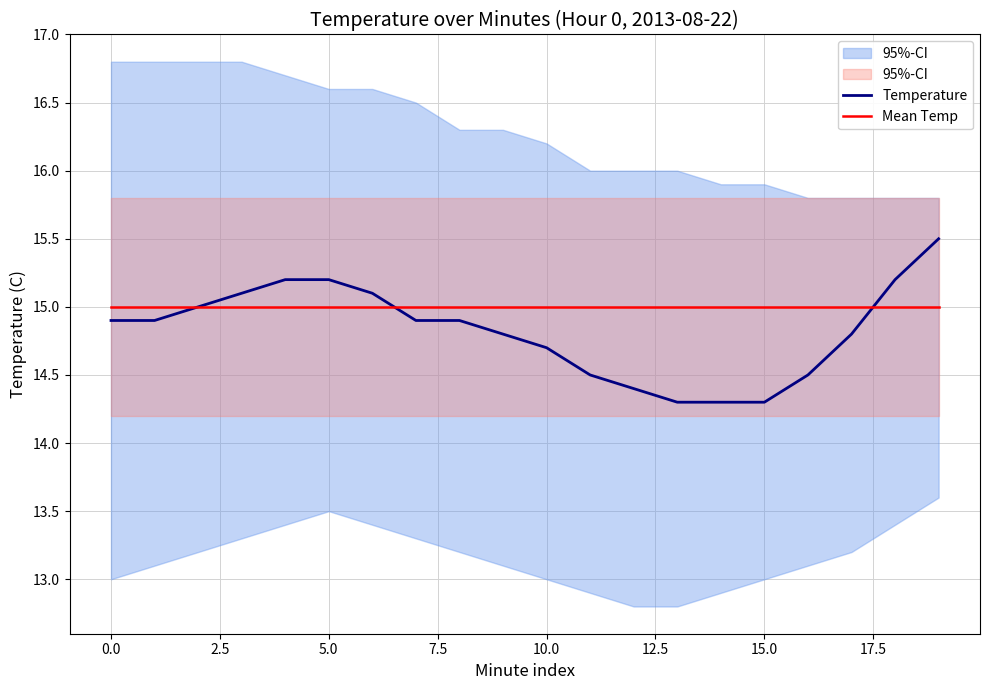

What is the maximum value for Mean Temp?

15.0